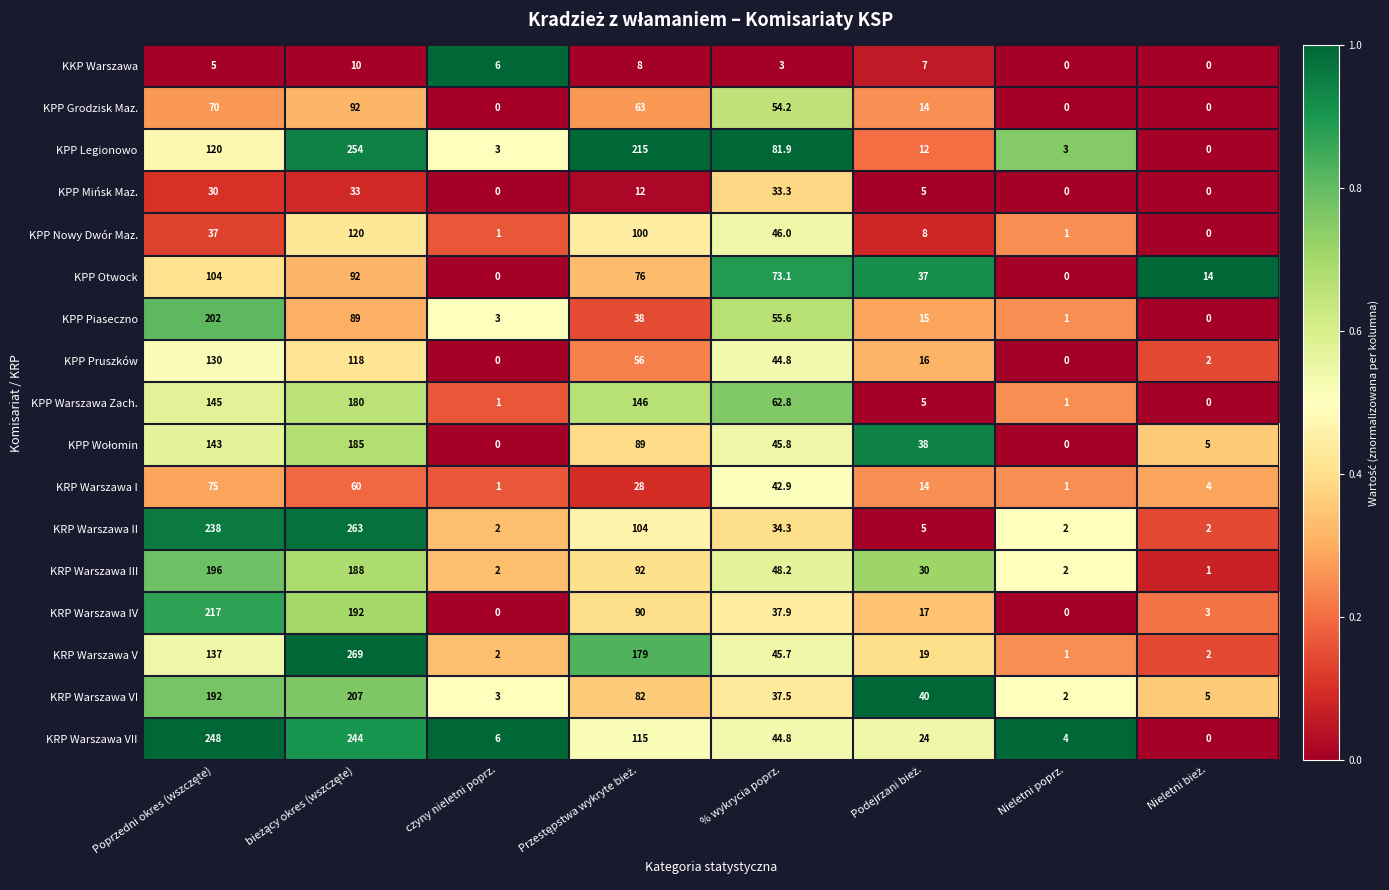

The KRP Warszawa V series shows 1.3 at czyny nieletni poprz.. True or false?

False